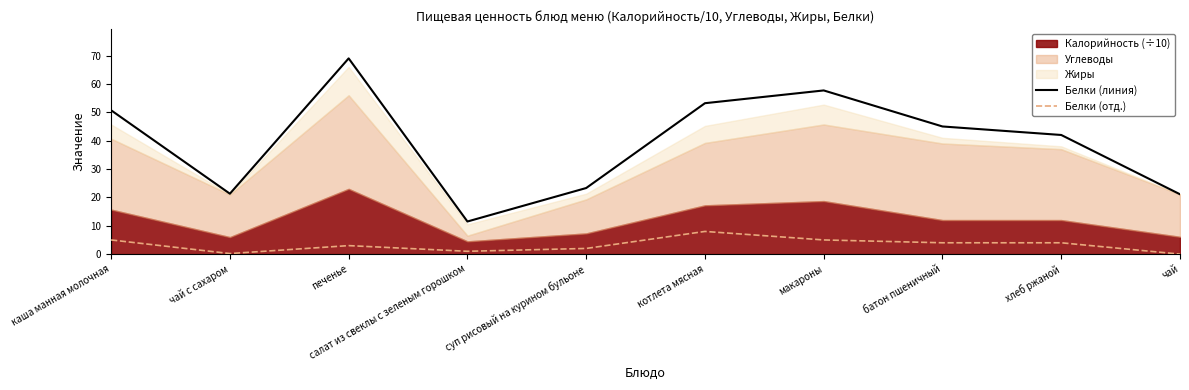

What is the difference between the Белки (линия) values at макароны and суп рисовый на курином бульоне?

34.4